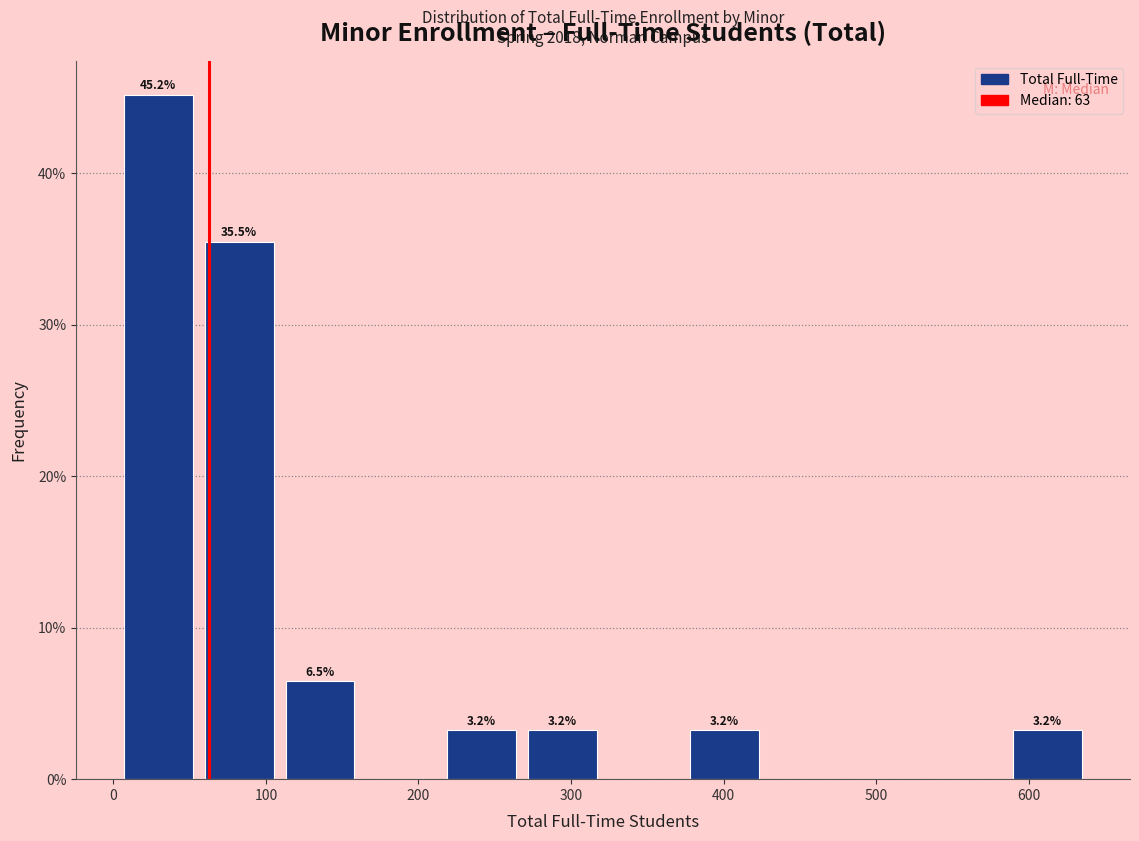

Over which range of the x-axis is the bar tallest?

3 to 56